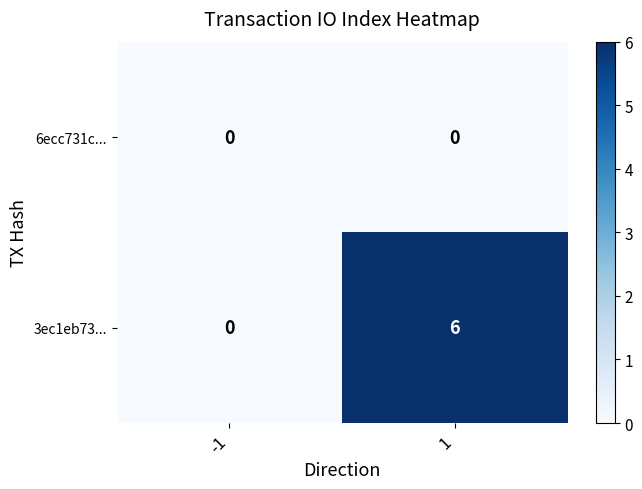

Which series has the largest range (max minus min)?

3ec1eb73...